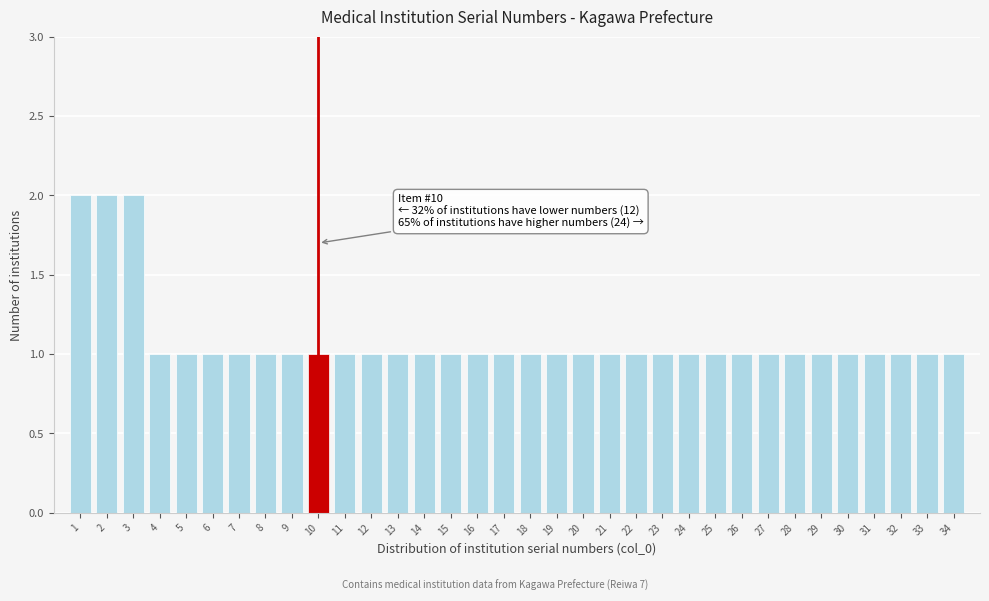

What is the value of the 7th bar from the left?

1